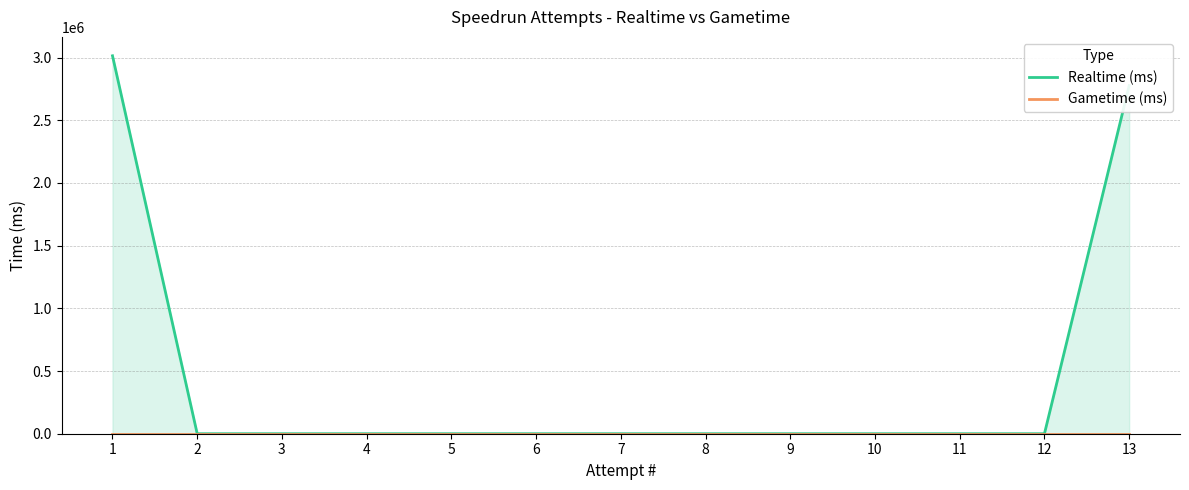

How many positive values does the Realtime (ms) series have?

2